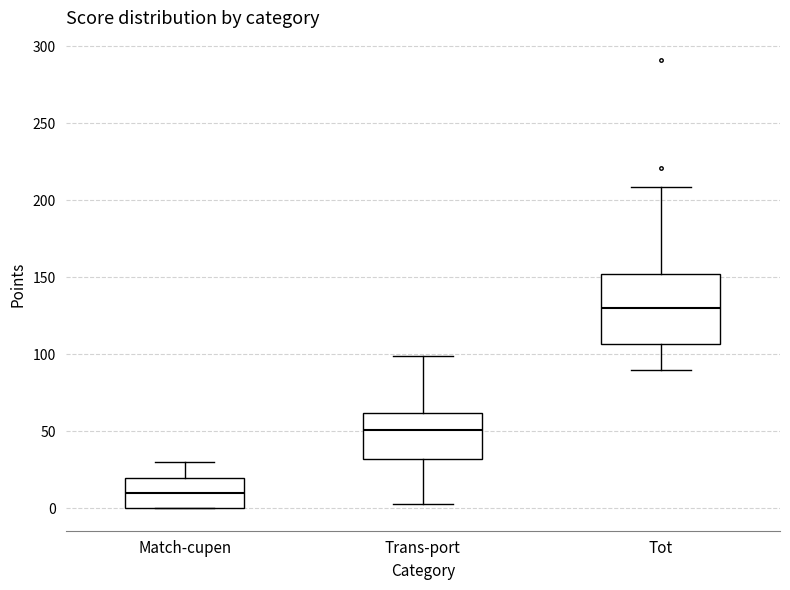

Reading left to right, read every box against the y-axis: the position of its median line, the range the box covers, and the ends of its whiskers. The values are not printed on the chart, so give them approximately, as read against the axis.

Match-cupen: median 10, box 0 to 20, whiskers 0 to 30
Trans-port: median 50, box 30 to 60, whiskers 5 to 100
Tot: median 130, box 105 to 150, whiskers 90 to 210